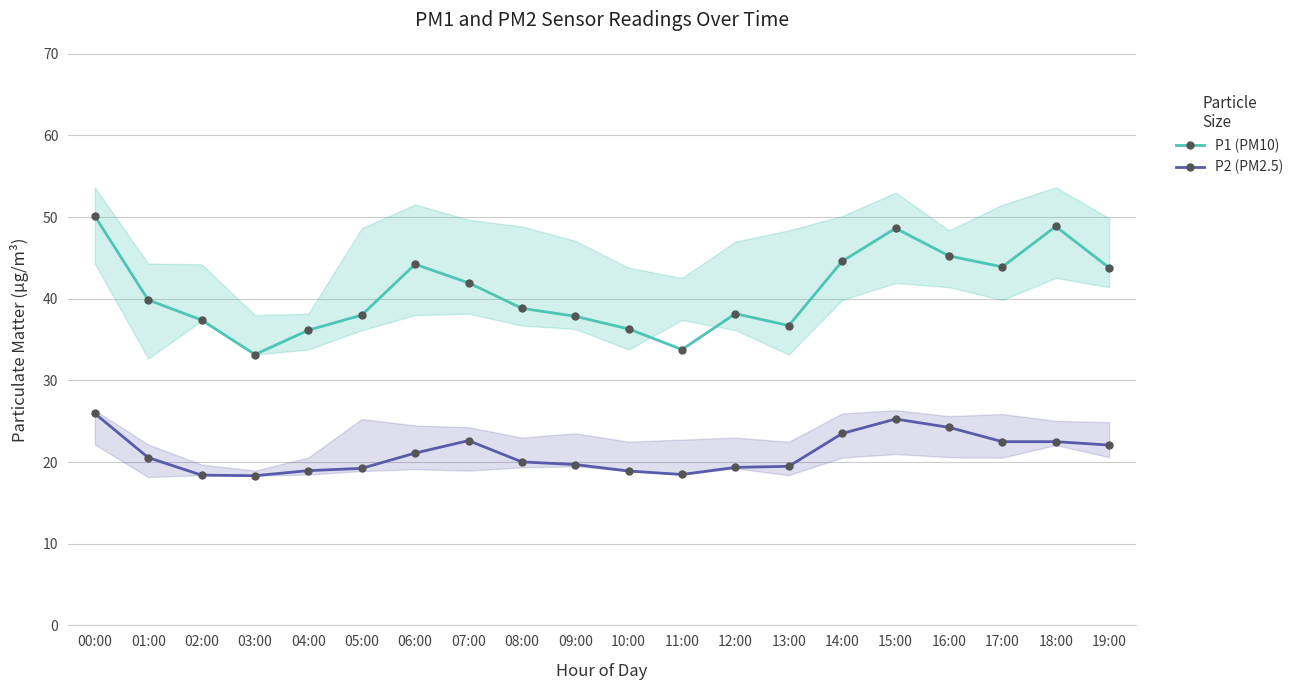

What is the difference between the P2 (PM2.5) values at 12:00 and 10:00?

0.5